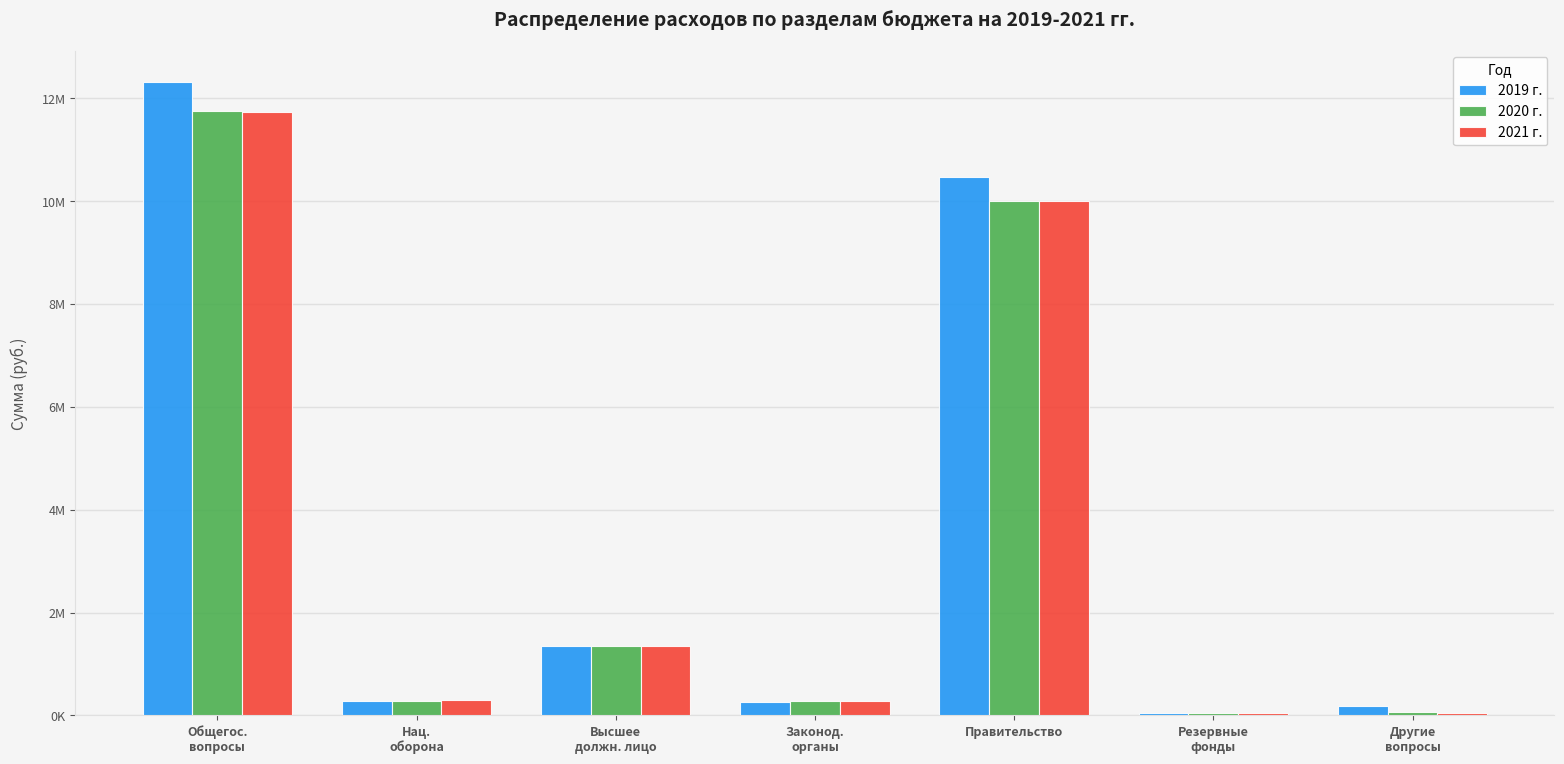

At which label is 2019 г. closest to 6181614?

Правительство